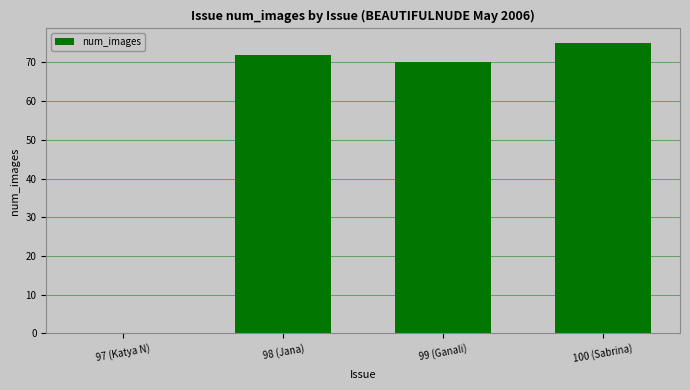

The chart shows a value of 25 at 98 (Jana). True or false?

False